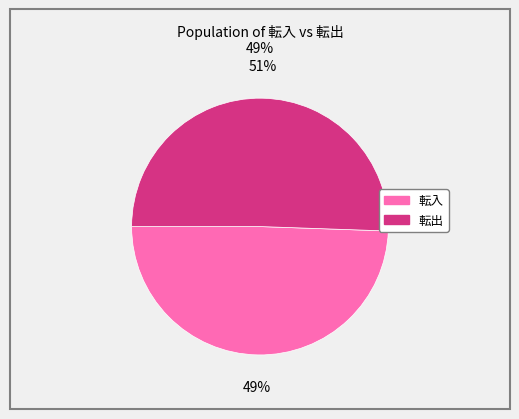

Is there any slice that represents more than half of the pie?

Yes